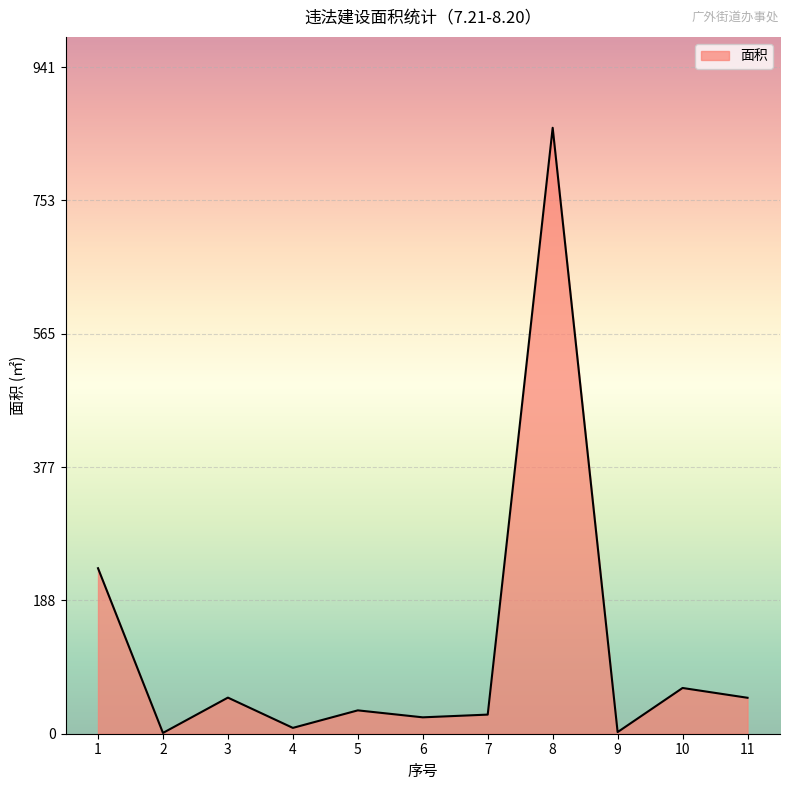

Is it true that the value at 3 is 51.0?

True